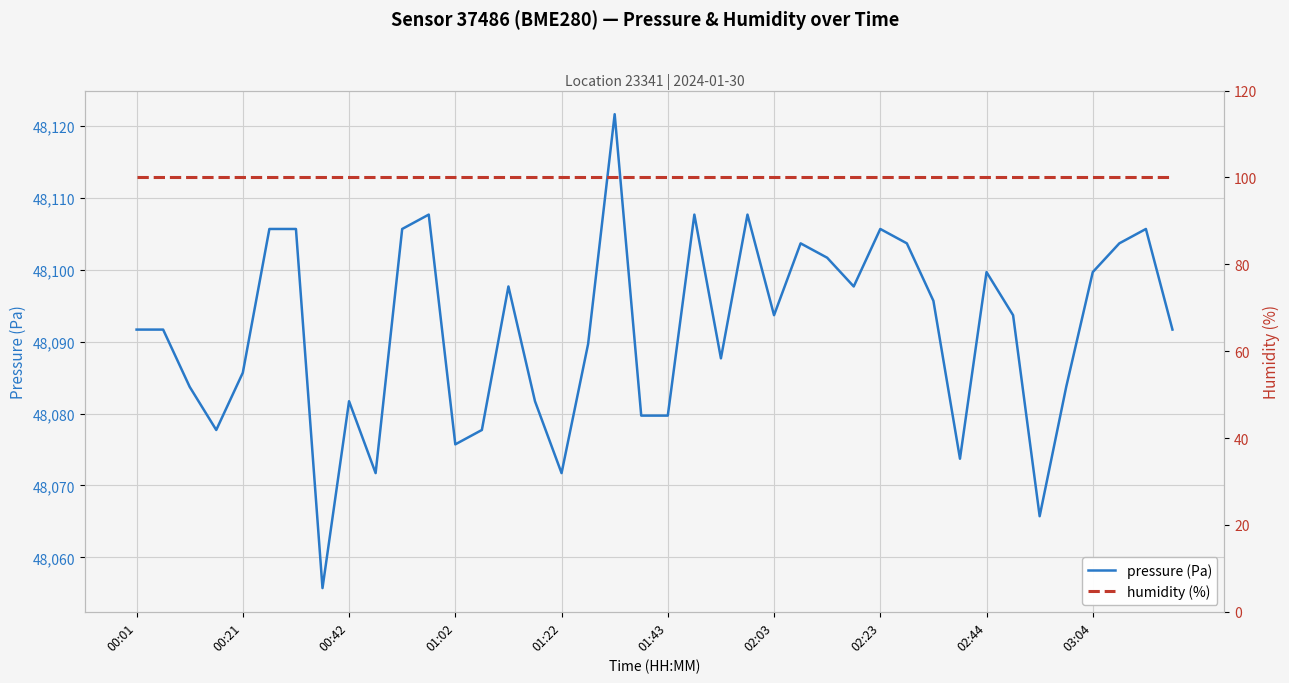

The value of pressure (Pa) at 38 is 72765.5. True or false?

False